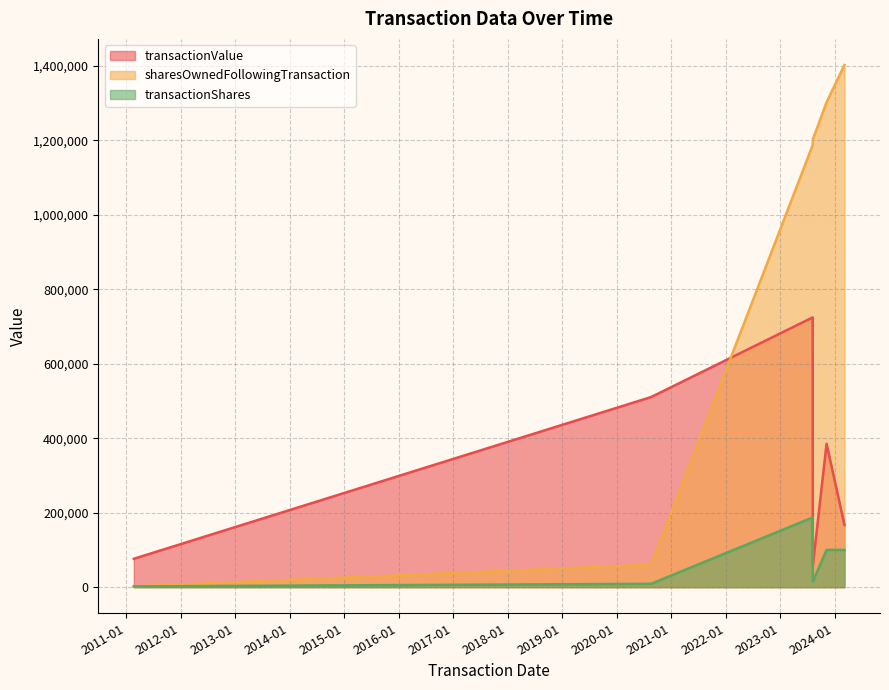

True or false: sharesOwnedFollowingTransaction has more than 1 points higher than both neighbors.

False